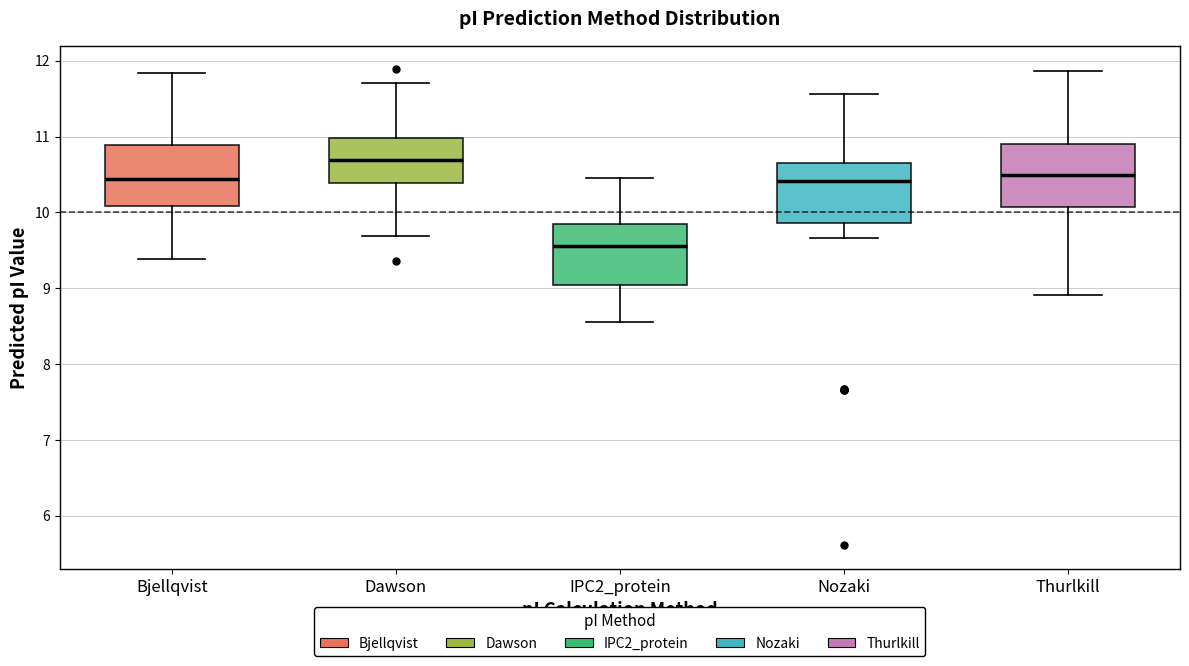

Reading left to right, read every box against the y-axis: the position of its median line, the range the box covers, and the ends of its whiskers. The values are not printed on the chart, so give them approximately, as read against the axis.

Bjellqvist: median 10.4, box 10.1 to 10.9, whiskers 9.4 to 11.8
Dawson: median 10.7, box 10.4 to 11.0, whiskers 9.7 to 11.7
IPC2_protein: median 9.6, box 9.0 to 9.9, whiskers 8.6 to 10.5
Nozaki: median 10.4, box 9.9 to 10.7, whiskers 9.7 to 11.6
Thurlkill: median 10.5, box 10.1 to 10.9, whiskers 8.9 to 11.9